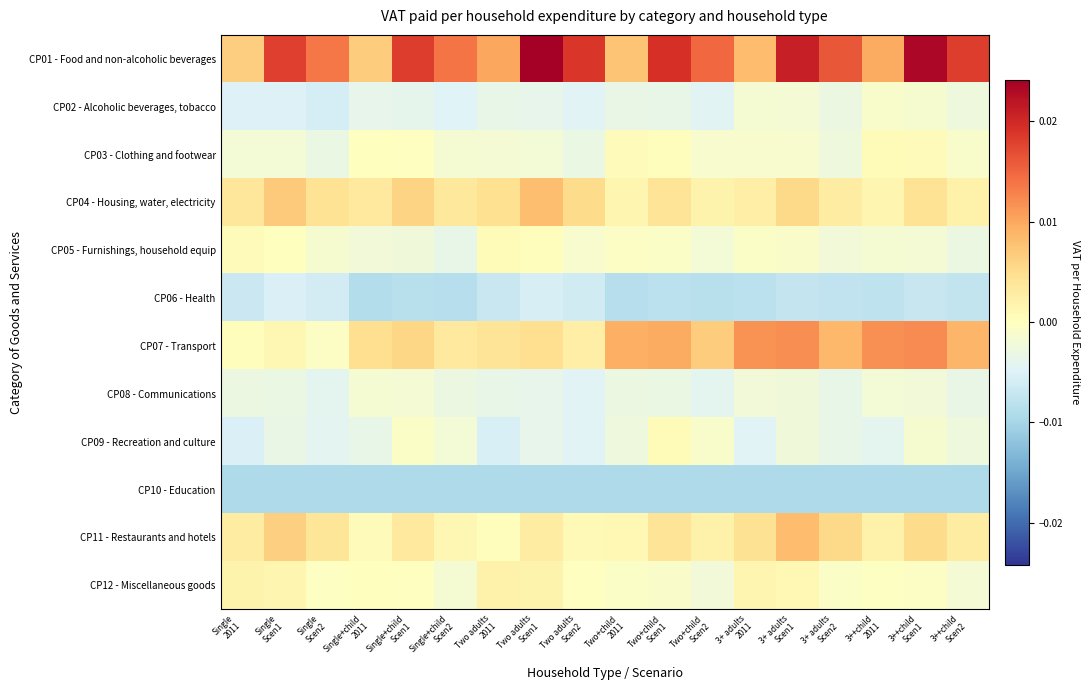

At how many categories does at least one series exceed 0?

18